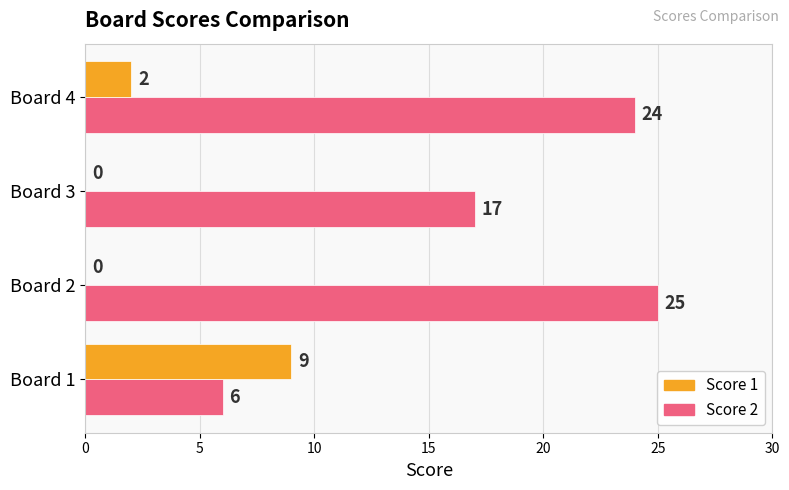

What is the sum of all Score 2 values?

72